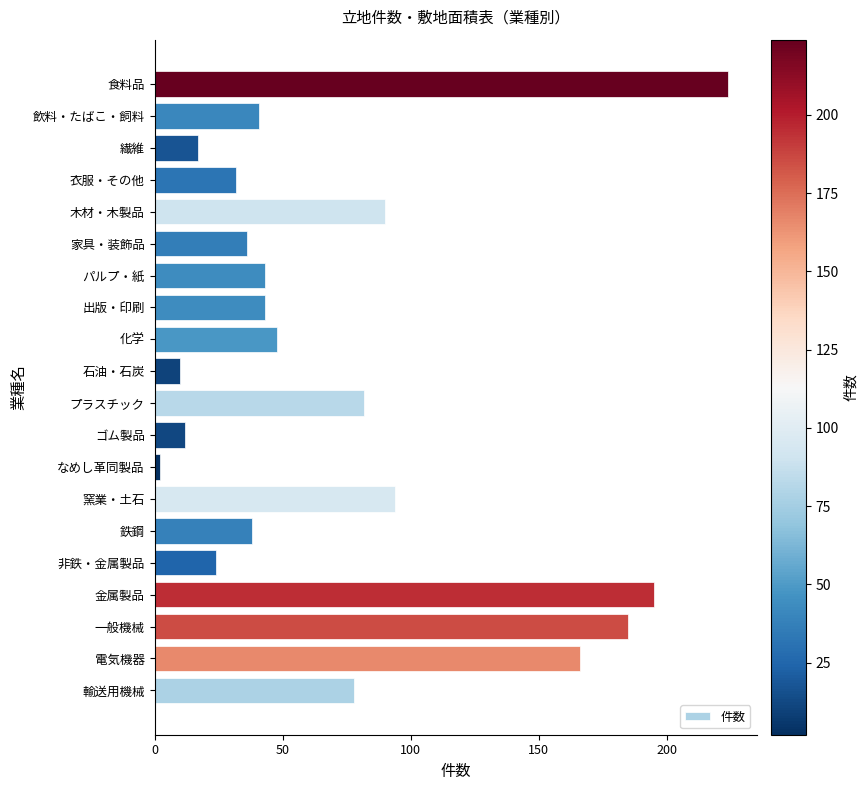

What is the change in value from 鉄鋼 to プラスチック?

+44